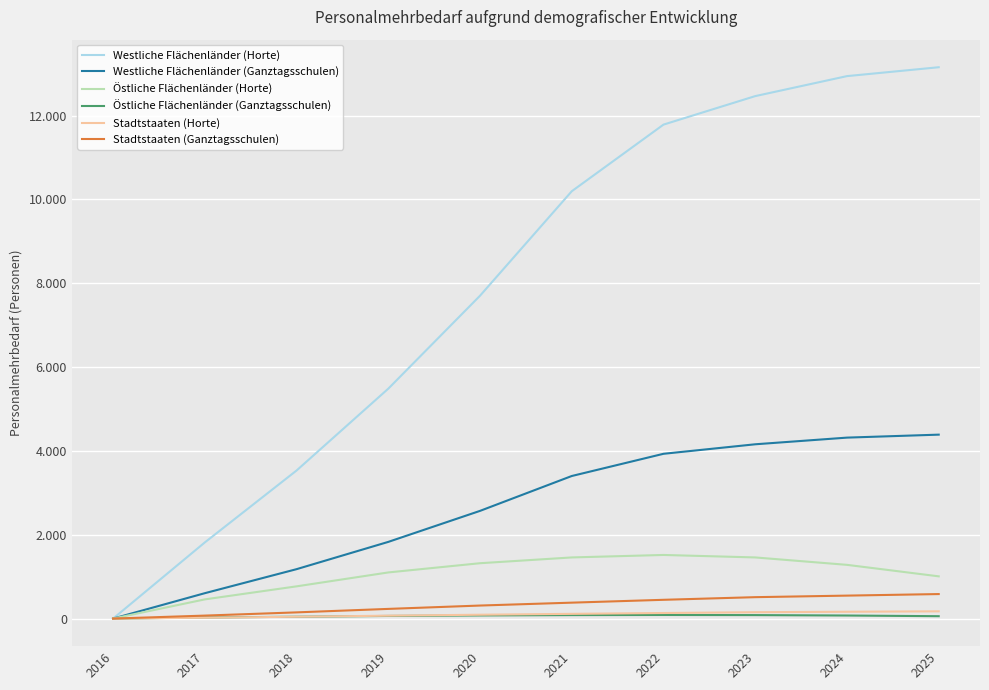

Which series has the largest total across all categories?

Westliche Flächenländer (Horte)